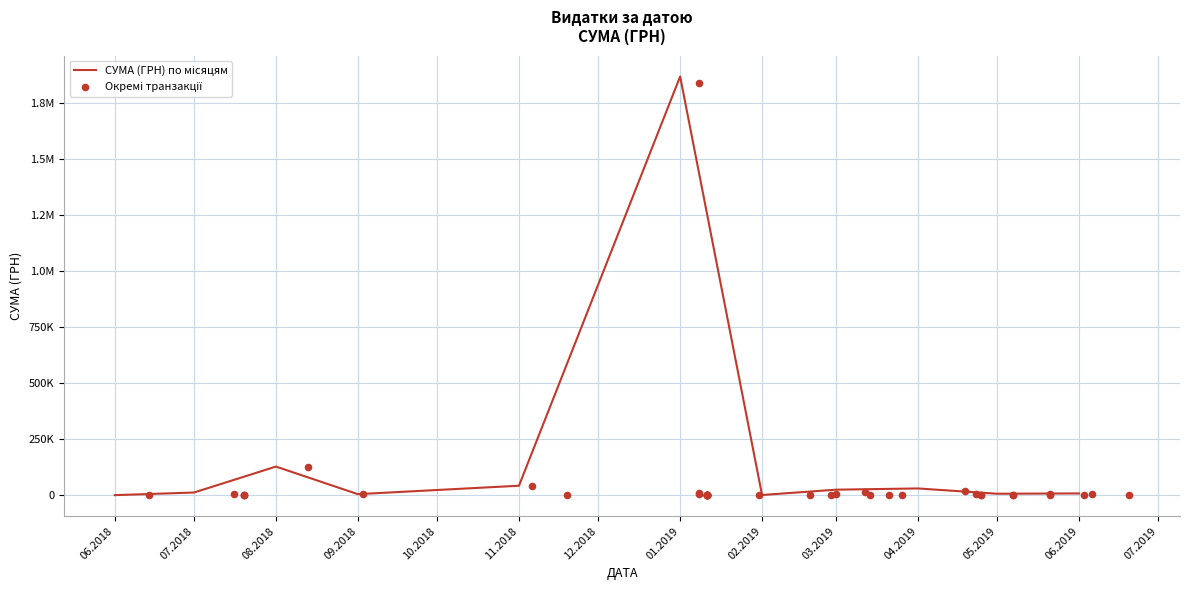

What is the ratio of the value at 10 to the value at 27?

22.2